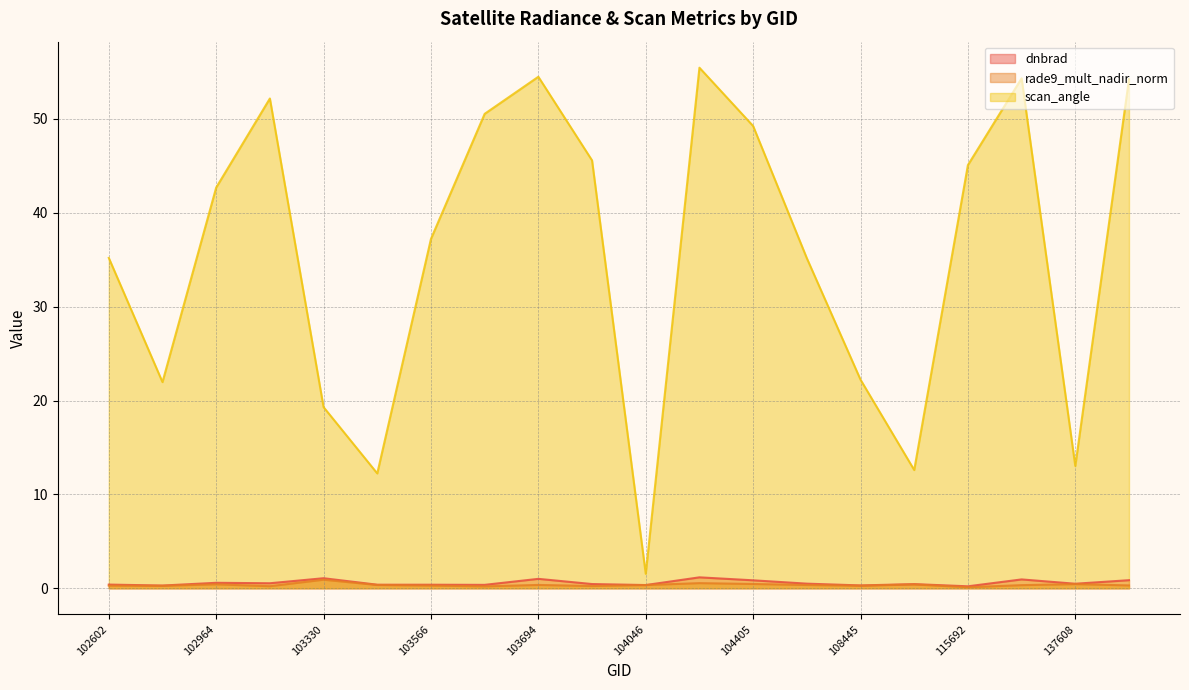

At how many categories does at least one series exceed 39?

10